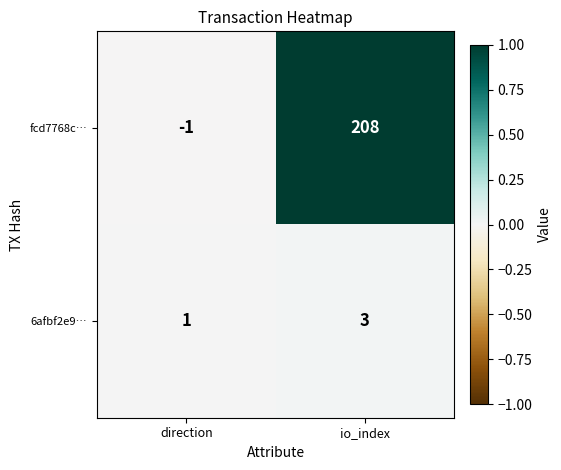

Between direction and io_index, which series saw the biggest shift?

fcd7768c…